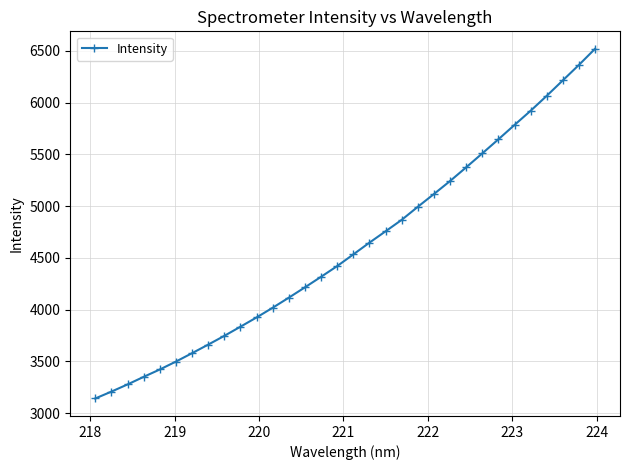

True or false: there are more than 2 points higher than both neighbors.

False